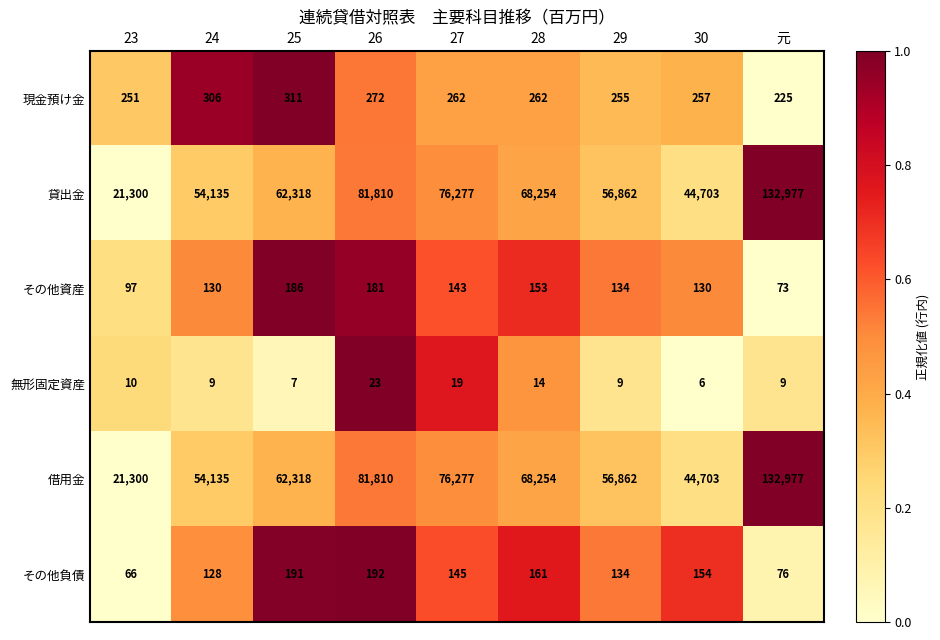

Is the value of 貸出金 at 24 greater than the value of 借用金 at 25?

No